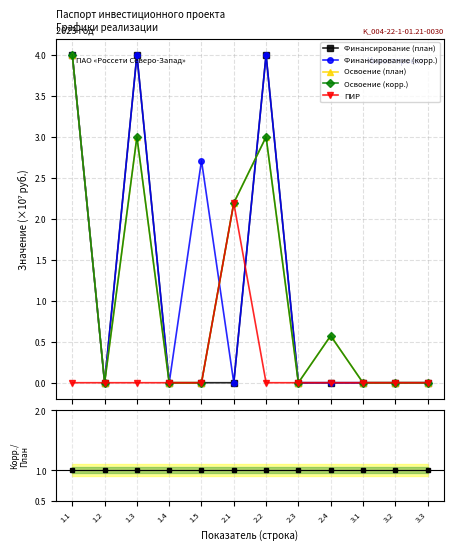

True or false: Финансирование (план) has more than 2 points higher than both neighbors.

False